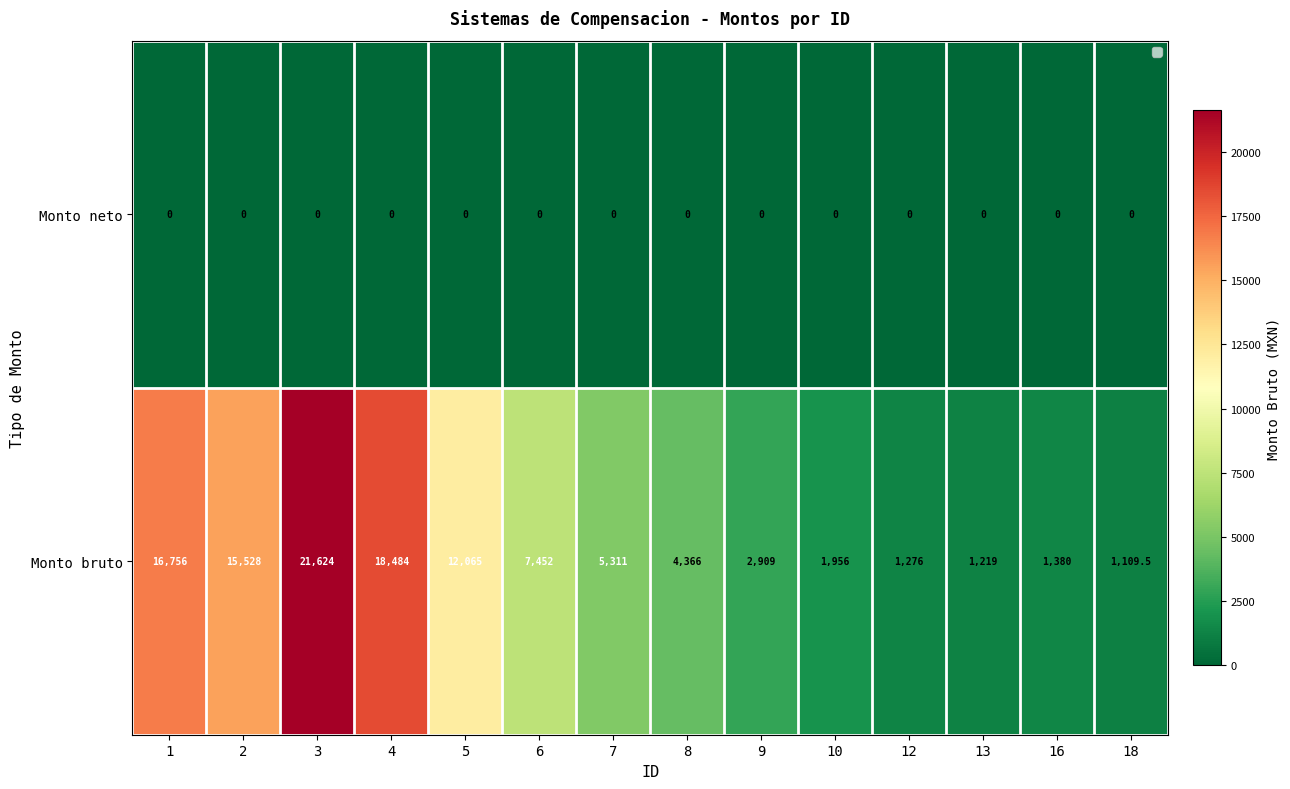

How many series are shown in this chart?

2